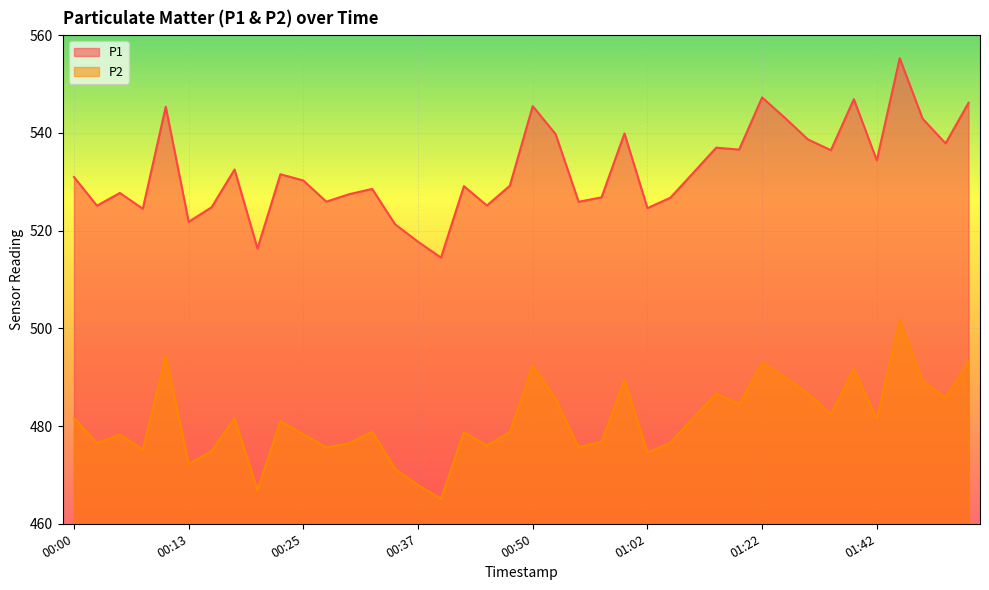

True or false: P1 and P2 intersect in this chart.

False